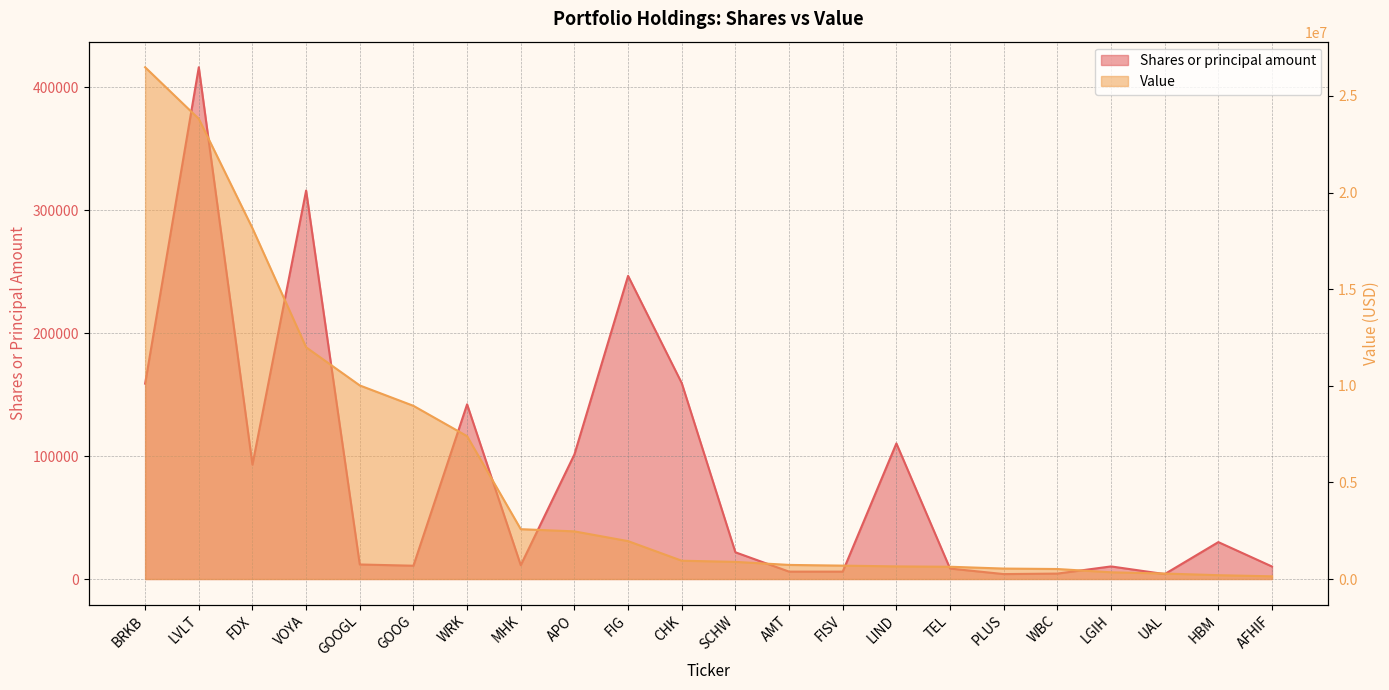

True or false: Shares or principal amount and Value intersect in this chart.

False